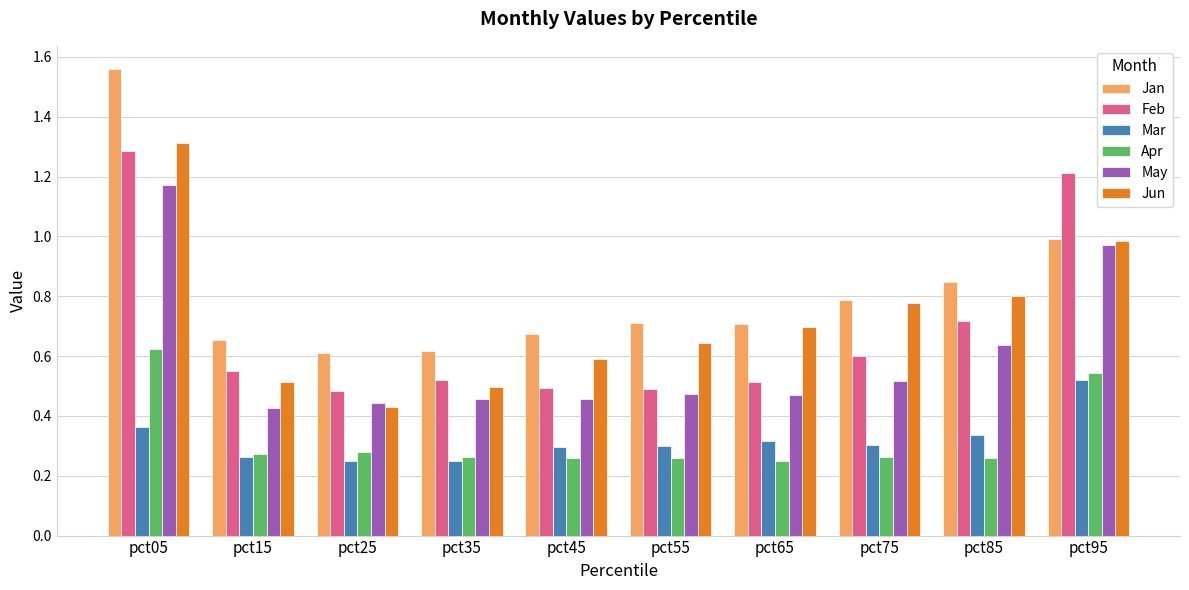

What is the sum of all May values?

6.0